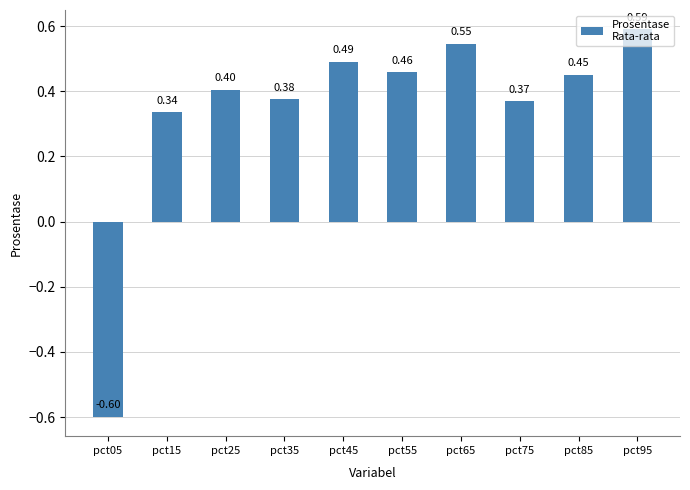

What is the change in value from pct05 to pct75?

+1.0